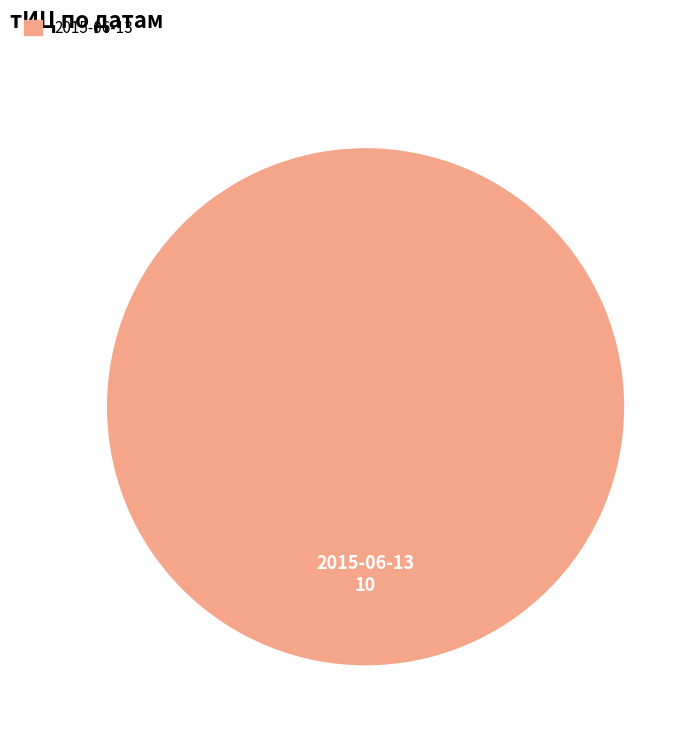

Is there any slice that represents more than half of the pie?

Yes